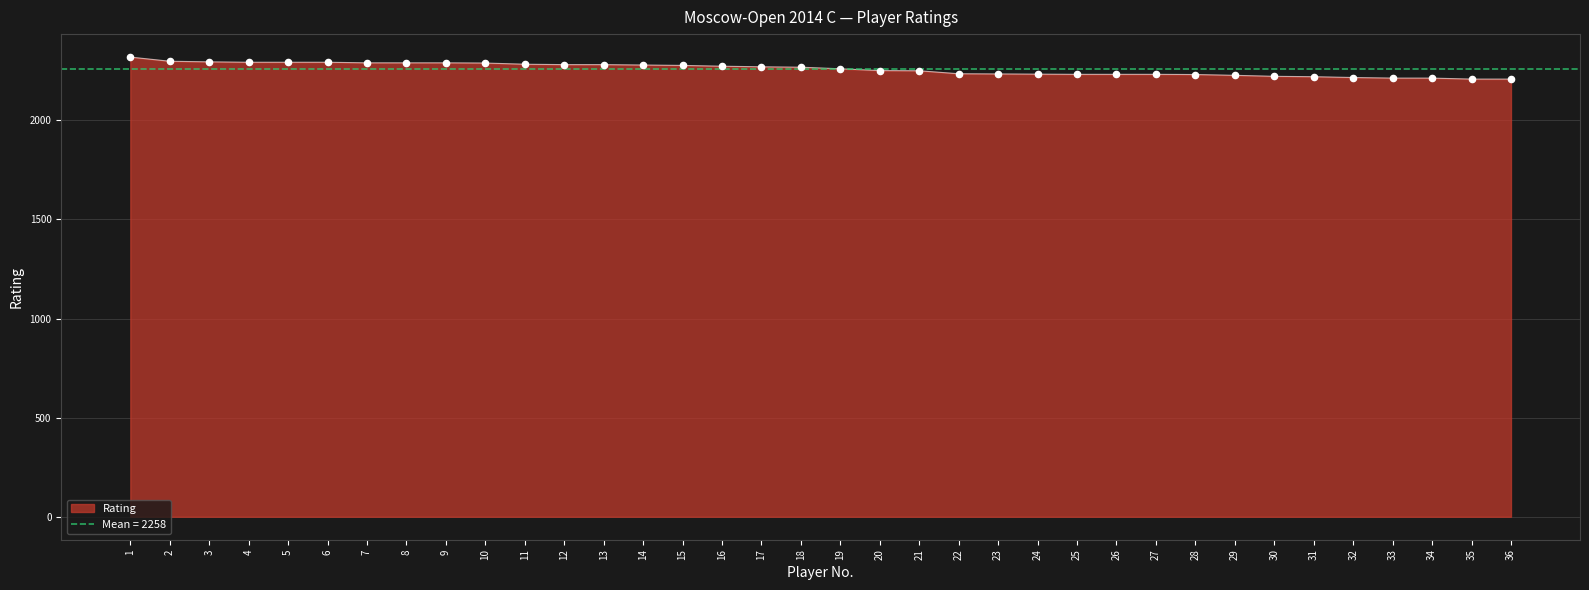

What is the change in value from 13 to 34?

-68